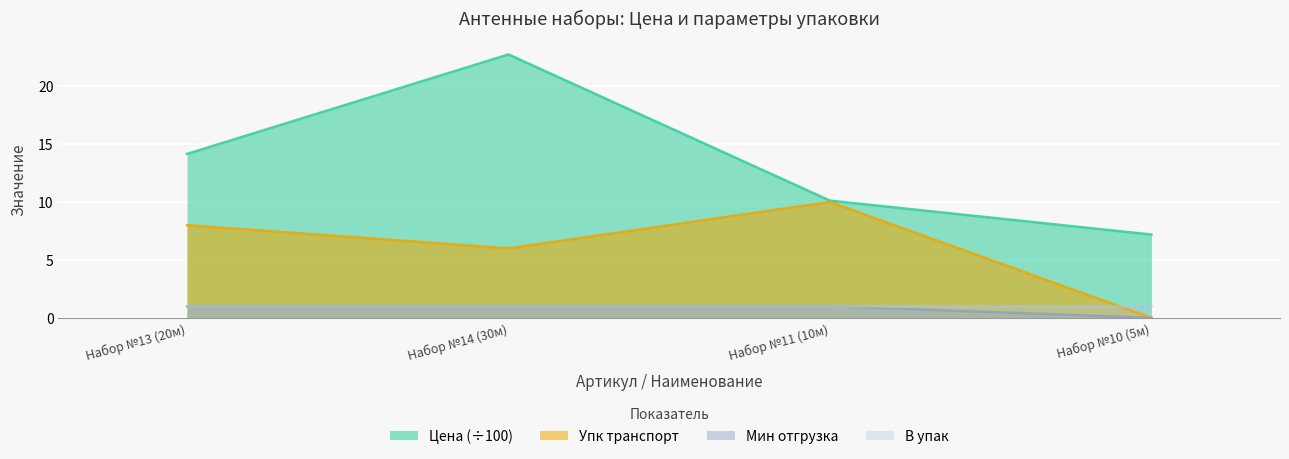

Is it true that Цена equals 33.5 at Набор №14 (30м)?

False